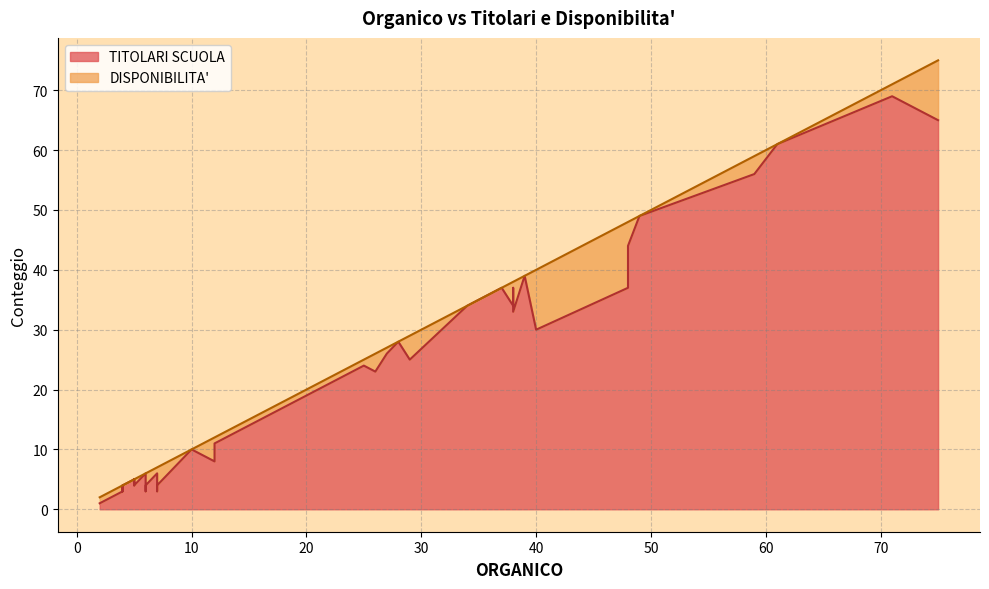

Does the chart display data point markers on the line(s)?

No